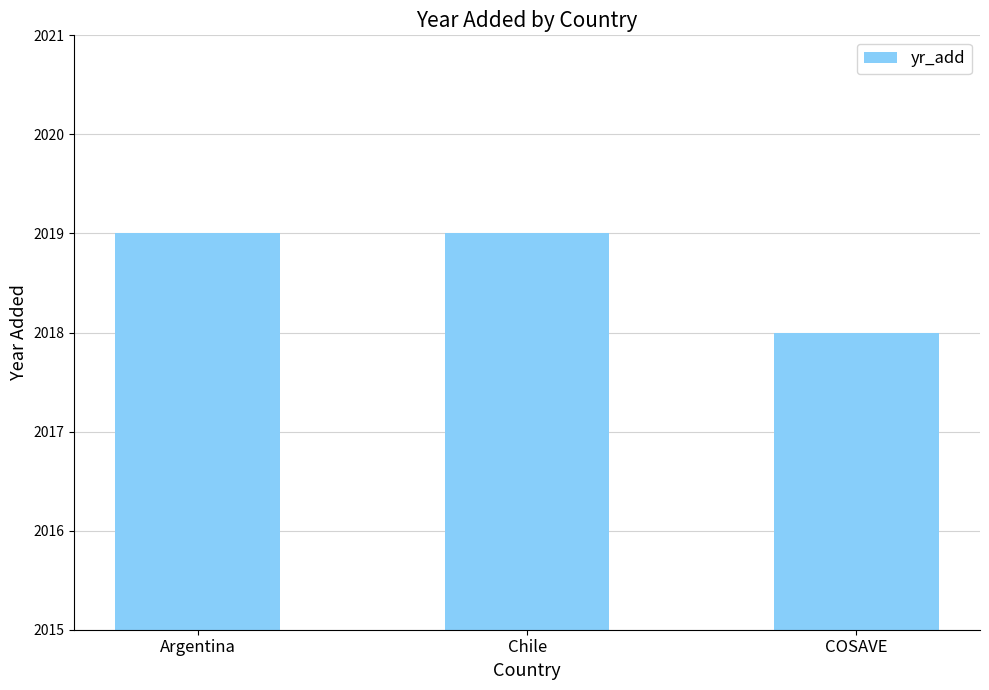

What is the change in value from Argentina to COSAVE?

-1